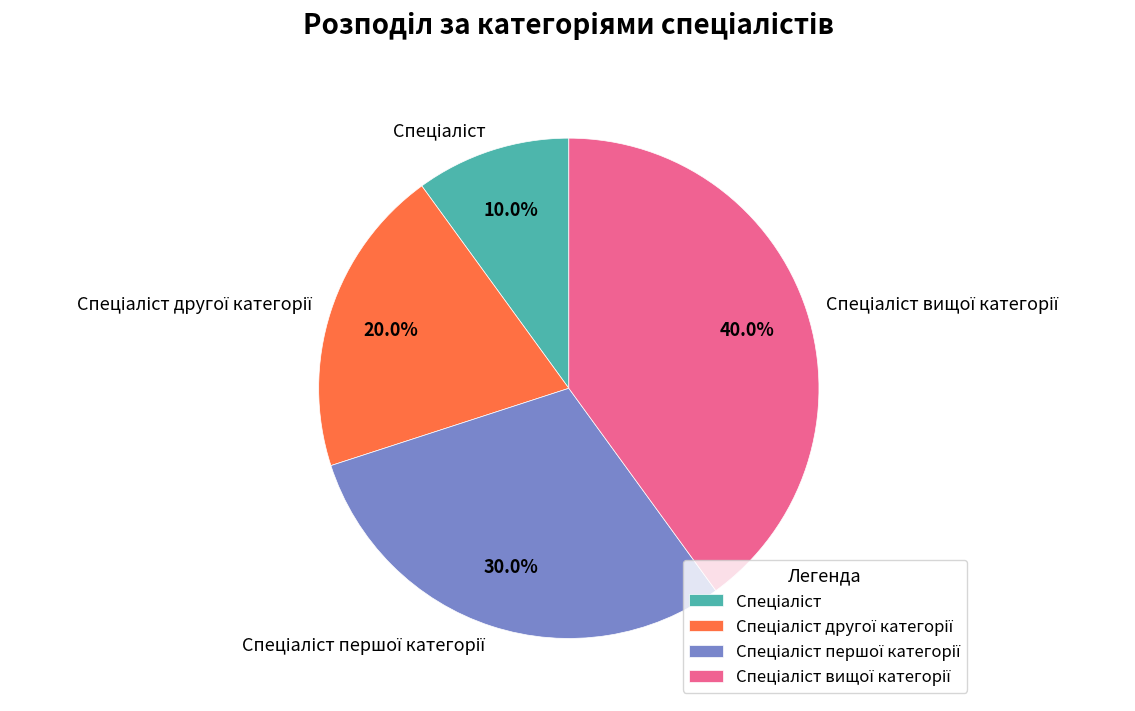

Is there a majority slice in this chart?

No